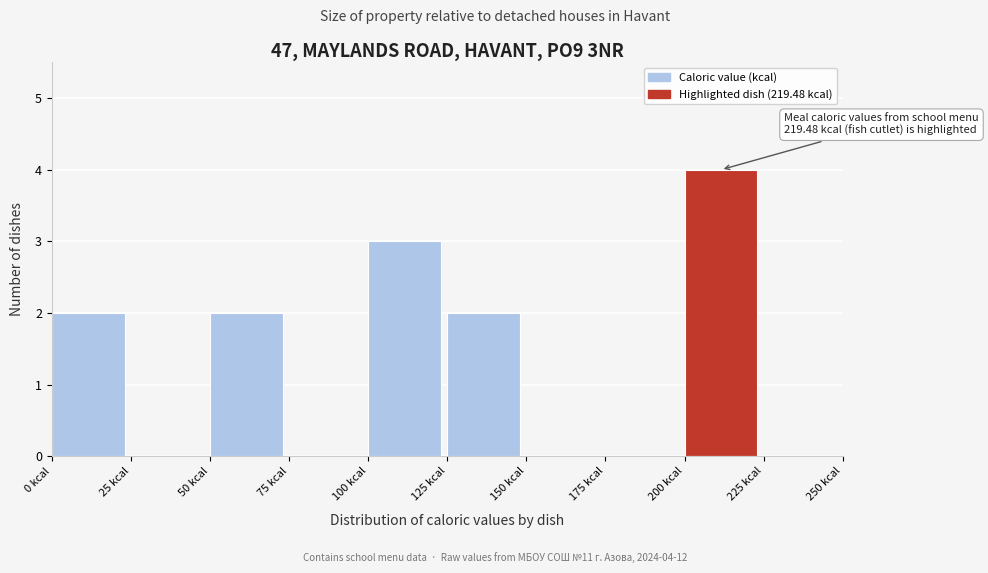

Over which range of the x-axis is the bar tallest?

200 to 225